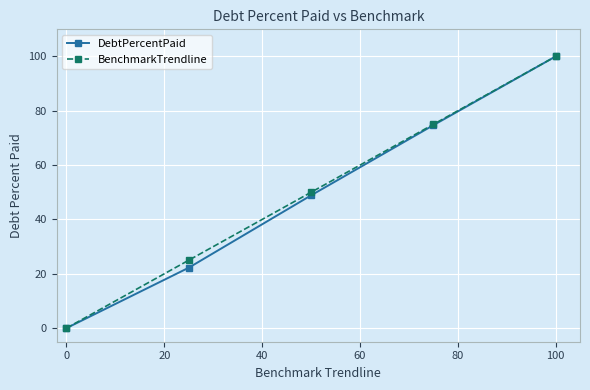

What is the highest value of the DebtPercentPaid series?

100.0